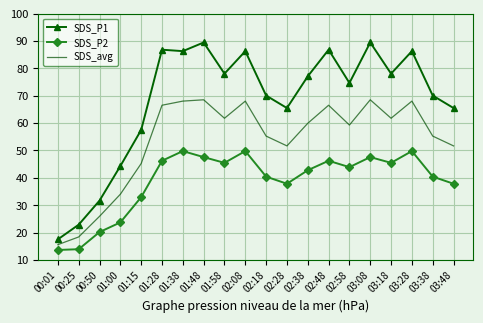

Is the value of SDS_P2 at 02:48 greater than the value of SDS_P1 at 01:15?

No